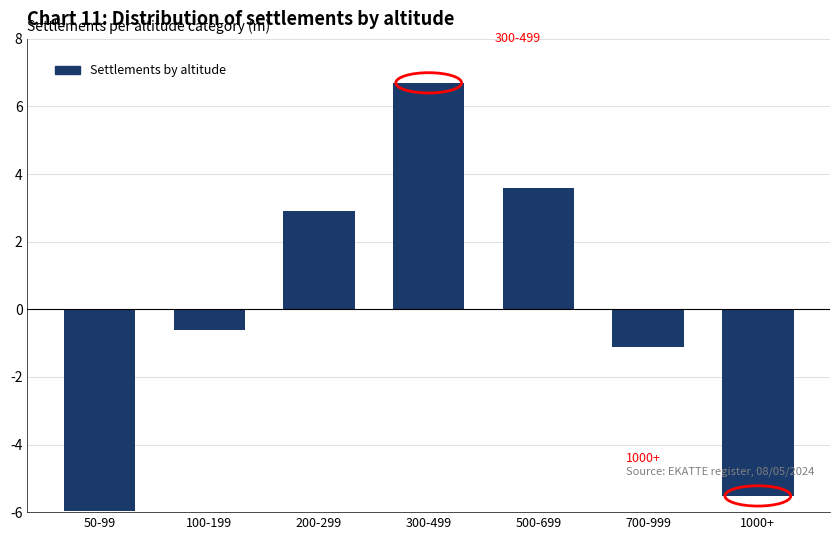

Reading right to left, transcribe all the data shown in this chart.

1000+=-5.5	700-999=-1.1	500-699=3.6	300-499=6.7	200-299=2.9	100-199=-0.6	50-99=-6.0